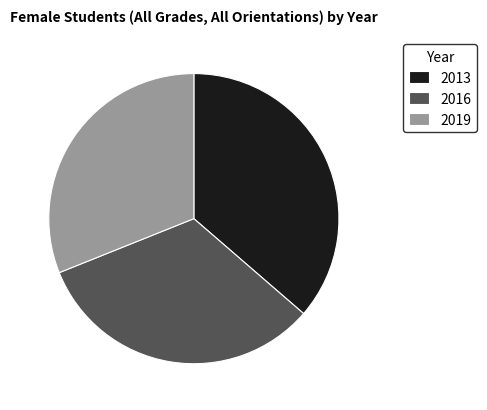

The 2016 slice represents 42% of the pie. True or false?

False